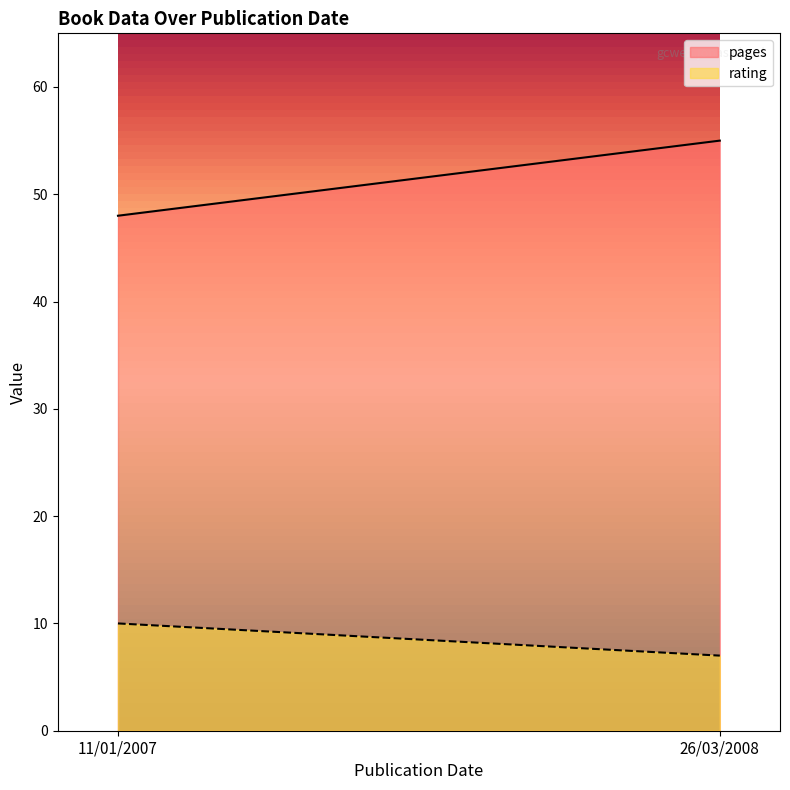

Rank the series at 26/03/2008 from lowest to highest value.

rating, pages